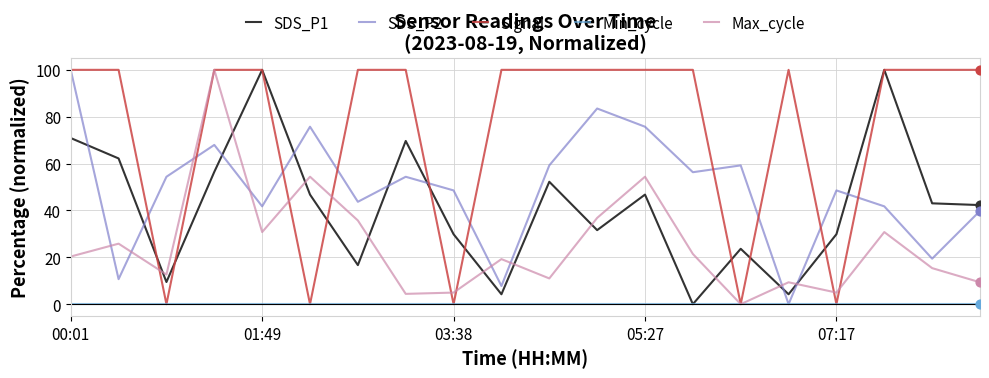

What is the maximum value shown in the chart?

100.0